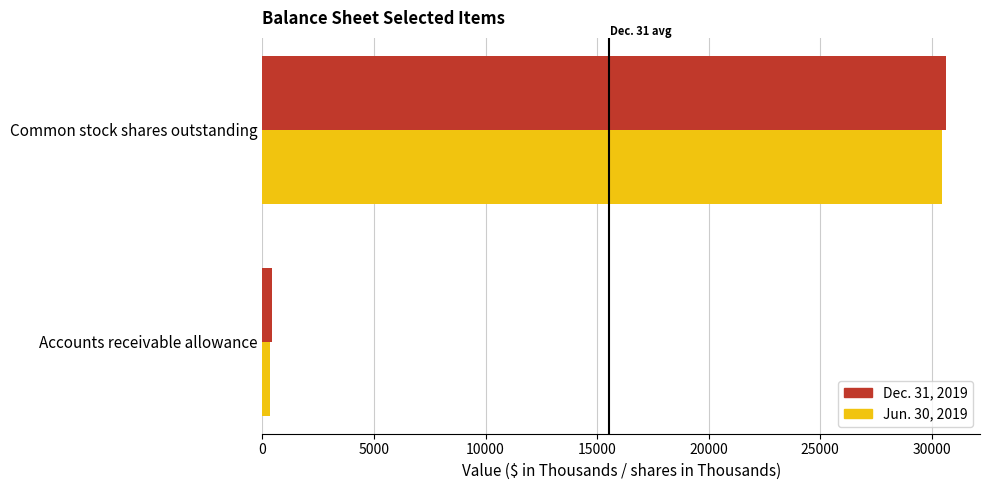

Is the value of Jun. 30, 2019 at Common stock shares outstanding greater than the value of Dec. 31, 2019 at Accounts receivable allowance?

Yes